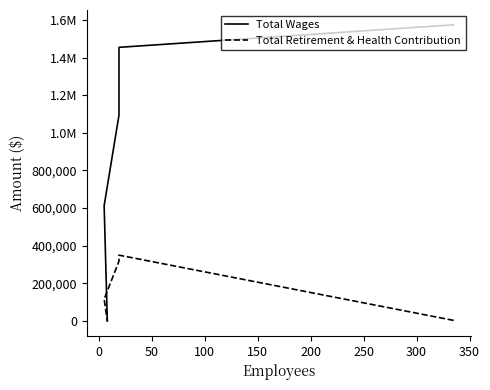

Rank the series by their average value, from highest to lowest.

Total Wages, Total Retirement & Health Contribution